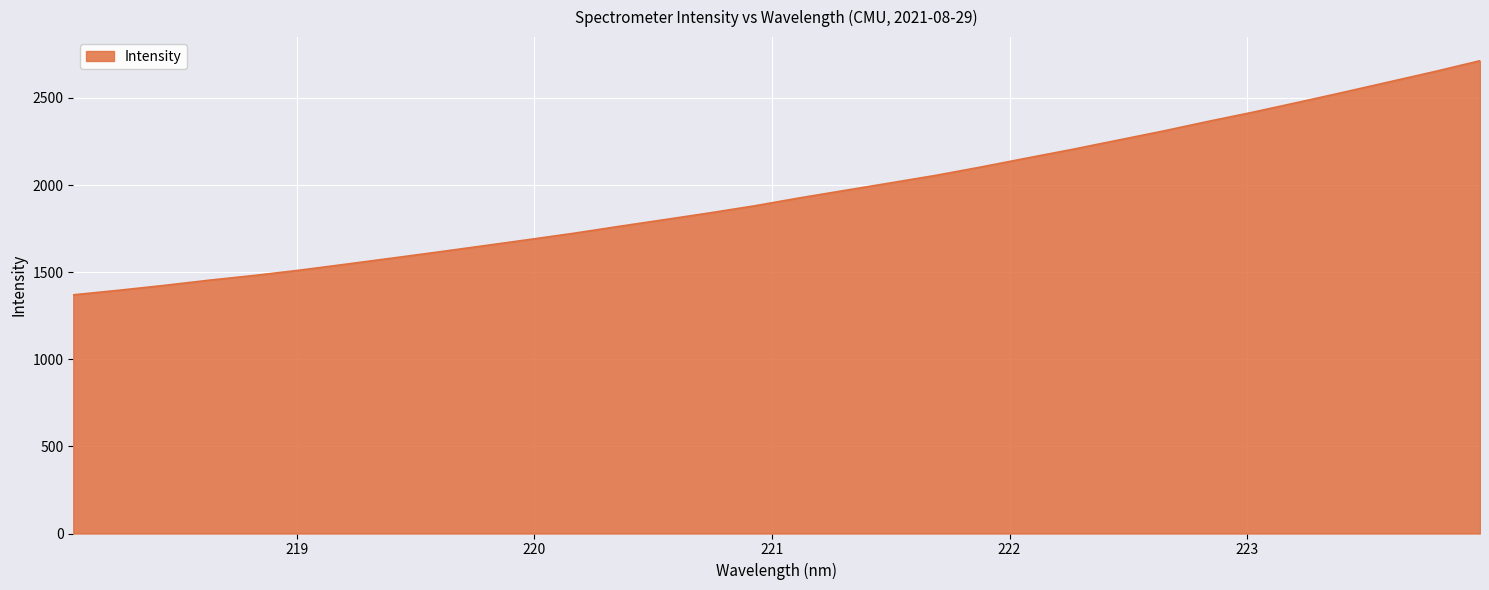

What is the difference between the maximum and minimum values?

1343.6